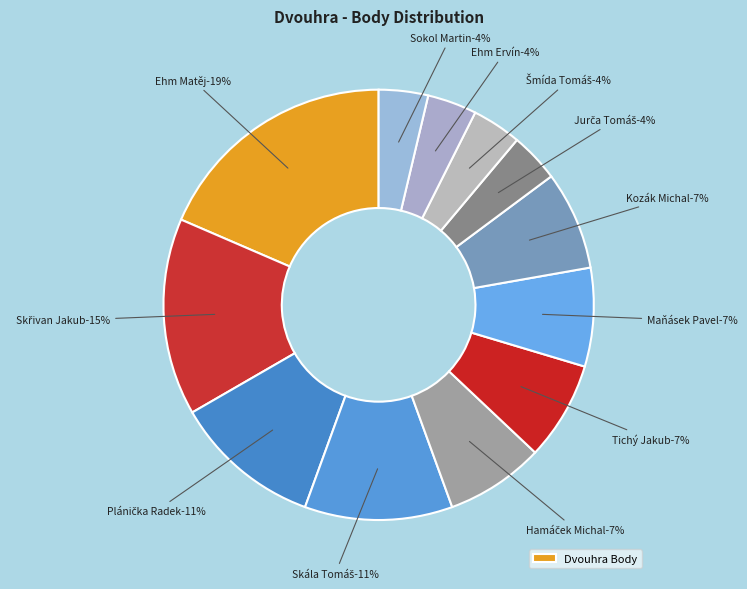

Is it true that Tichý Jakub is 1% of the pie?

False